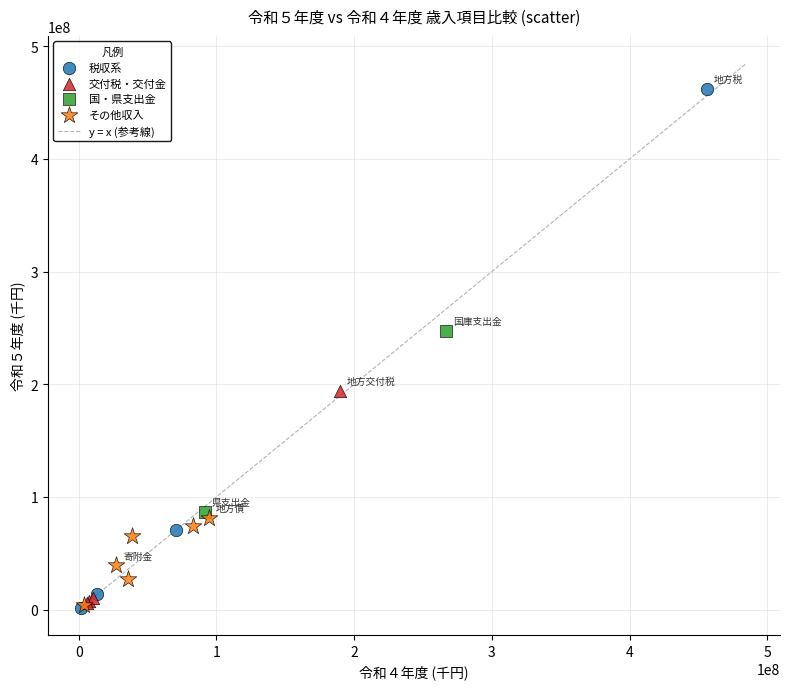

Which series contains the highest Y value?

税収系